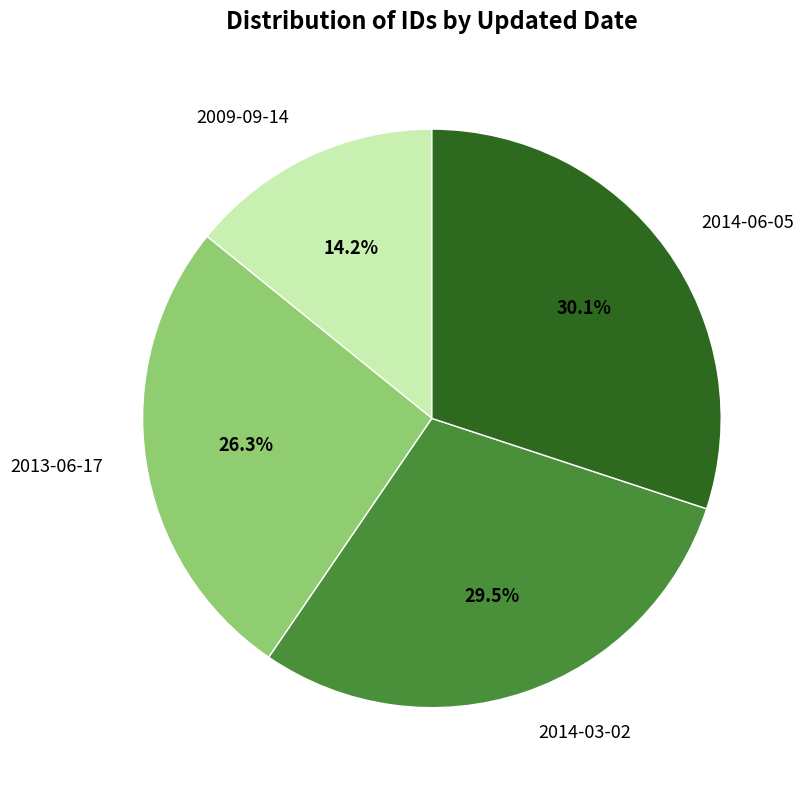

The 2009-09-14 slice represents 14% of the pie. True or false?

True